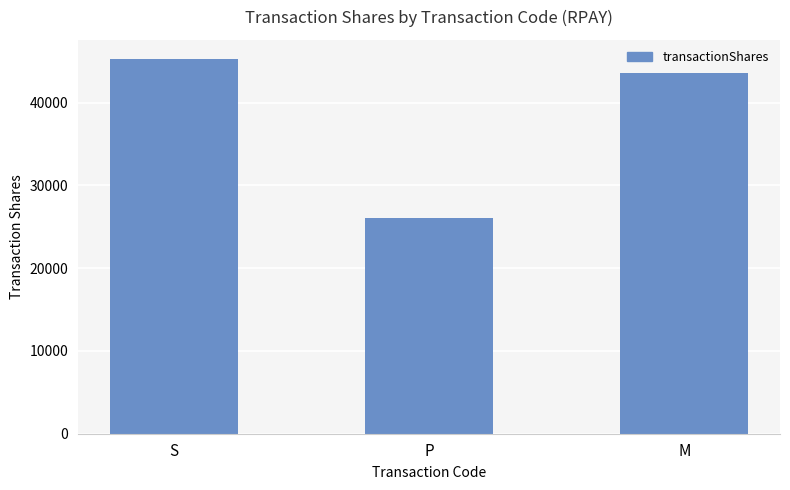

Which label corresponds to the smallest value in the chart?

P